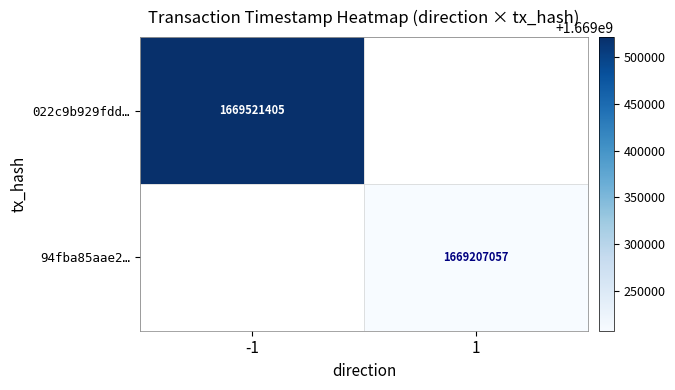

True or false: 94fba85aae2… has a value of 2845048355 at 1.

False